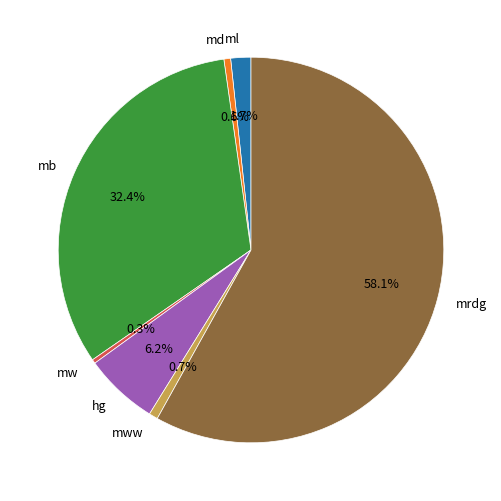

What percentage do mrdg and ml together represent?

59.8%